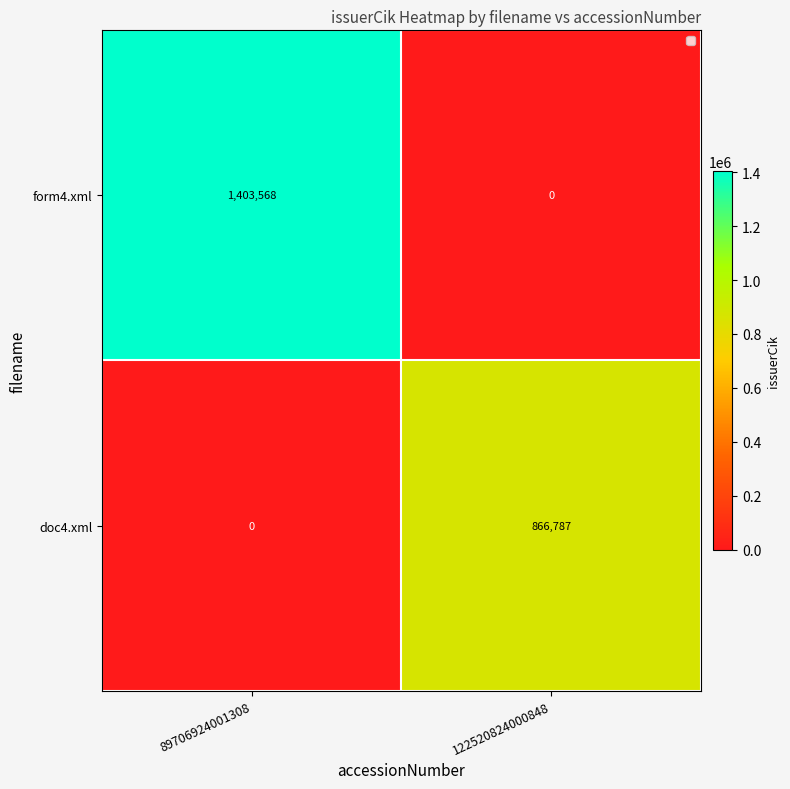

What is the average value of the doc4.xml series?

433394